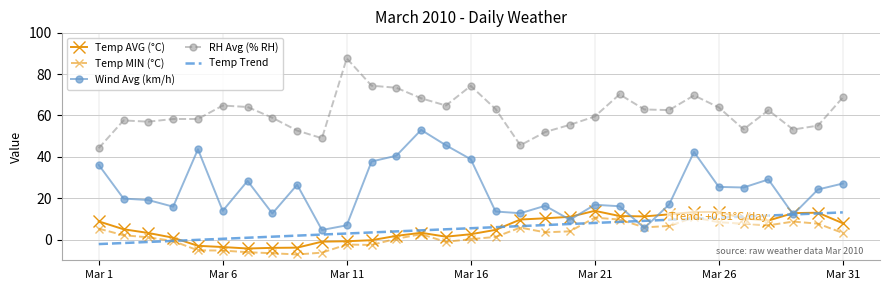

What is the difference between the second highest and minimum values in the RH Avg (% RH) series?

30.2